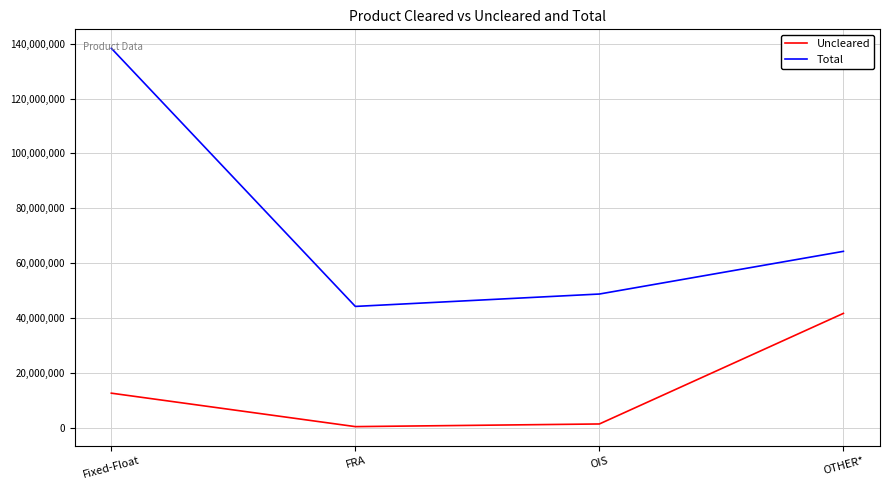

In Total, how many points are lower than both neighbors (excluding endpoints)?

1